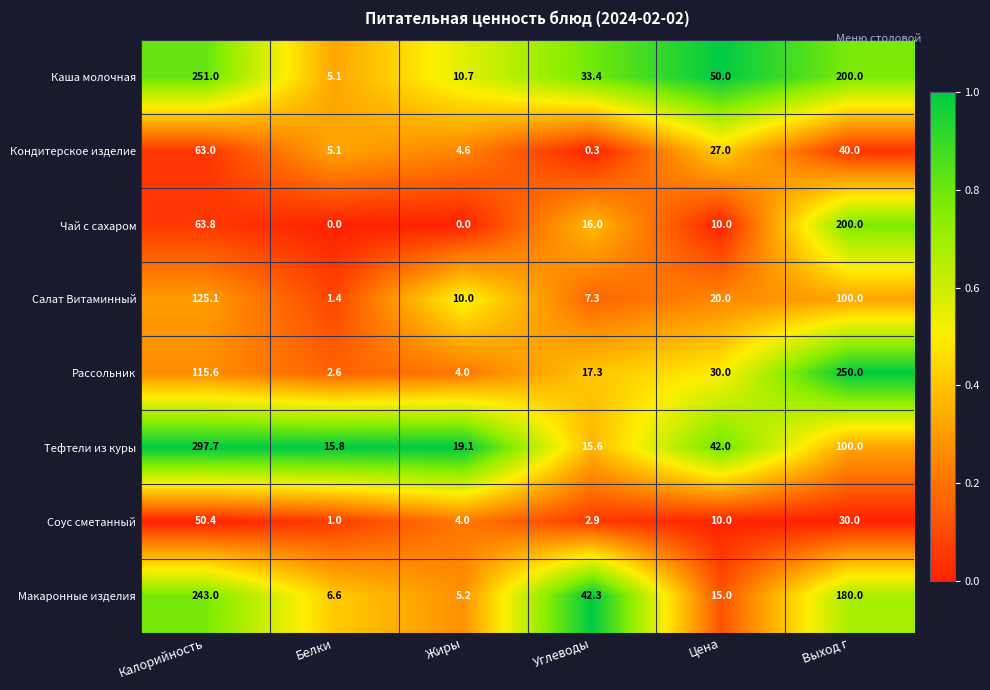

Where does the Соус сметанный series first go above 10?

Калорийность